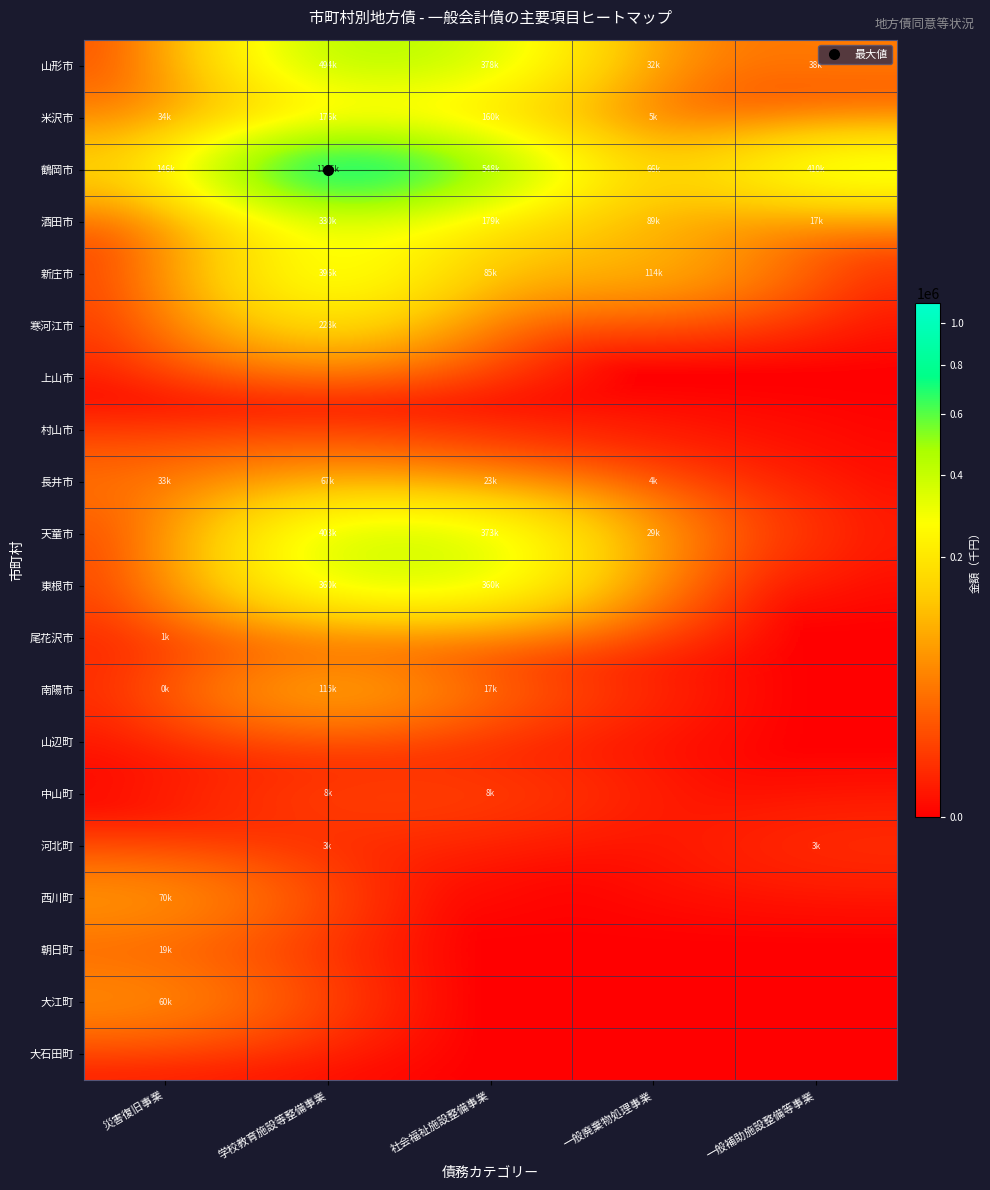

Which series has the largest total across all categories?

鶴岡市